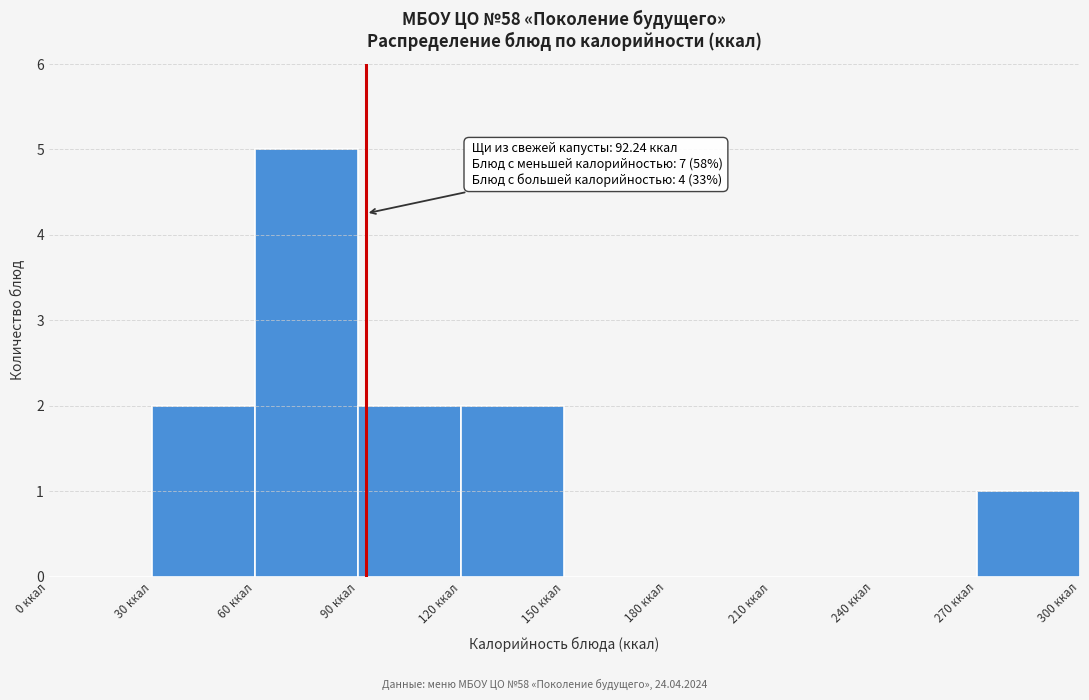

Which range on the x-axis has the tallest bar?

60 to 90